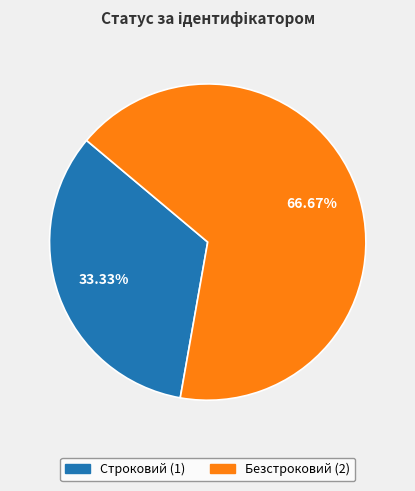

True or false: Строковий accounts for 33% of the total.

True